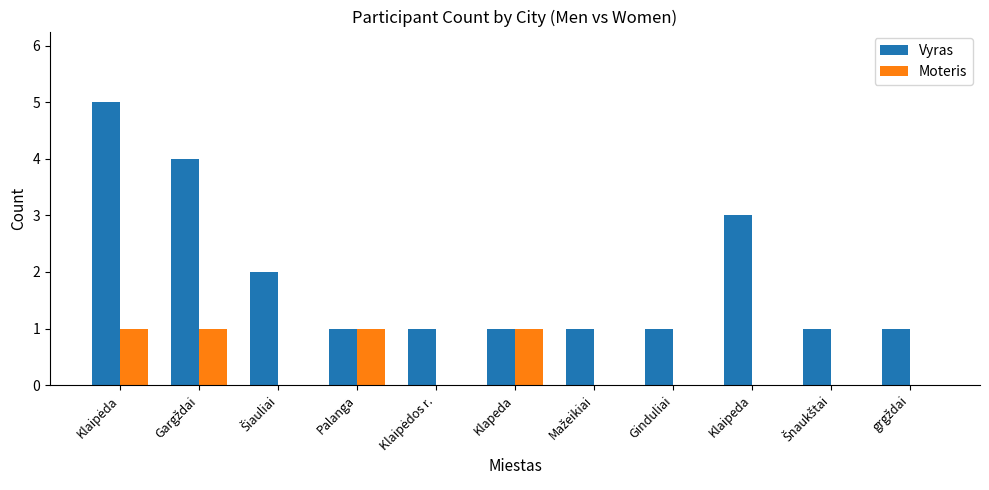

How many groups of bars are there?

11